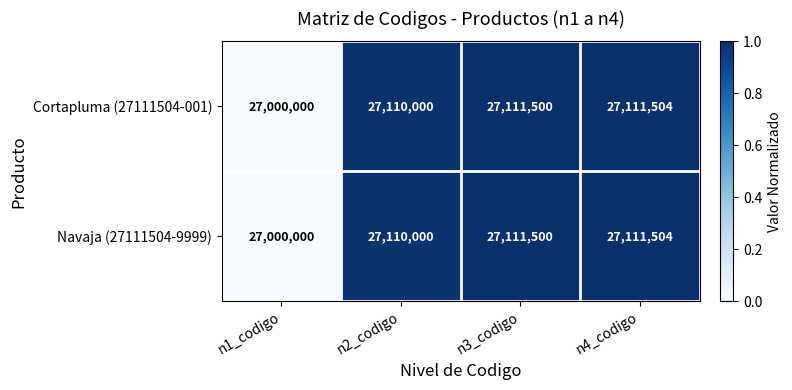

Reading left to right, transcribe all the data shown in this chart.

Cortapluma (27111504-001): 27000000	27110000	27111500	27111504
Navaja (27111504-9999): 27000000	27110000	27111500	27111504